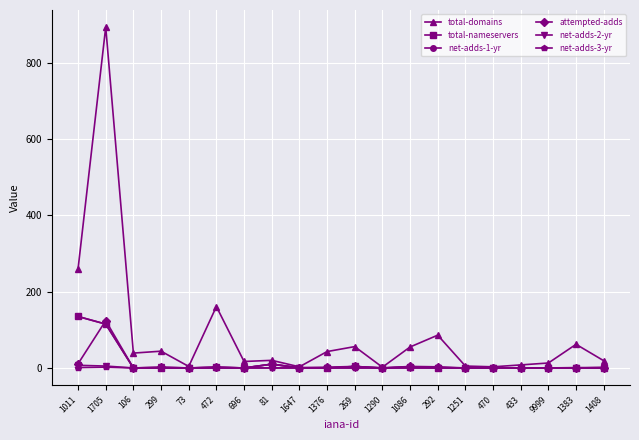

What is the value of the net-adds-2-yr point at the 1st from the left?

7